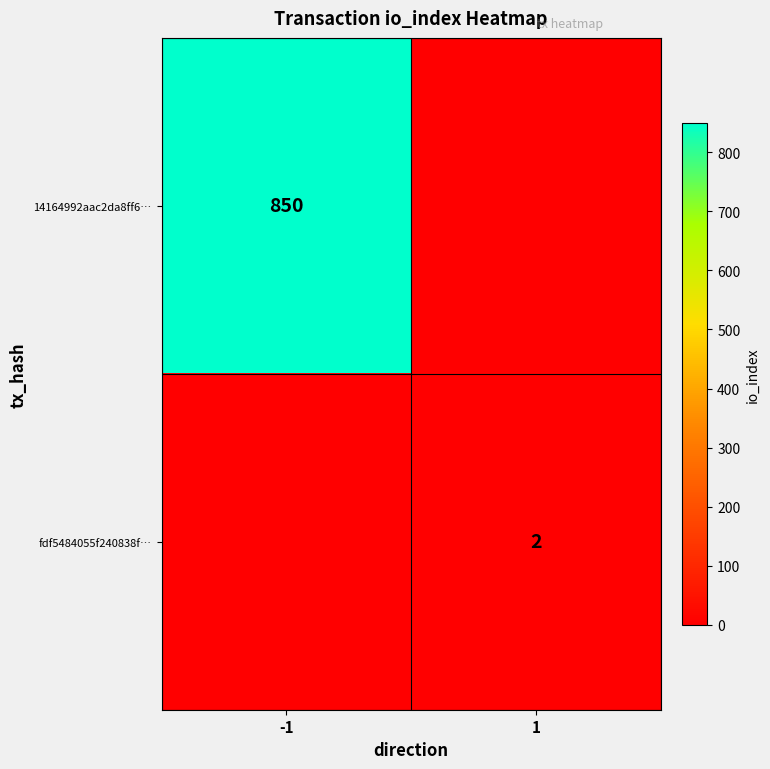

True or false: fdf5484055f240838f… has a value of 2 at 1.

True